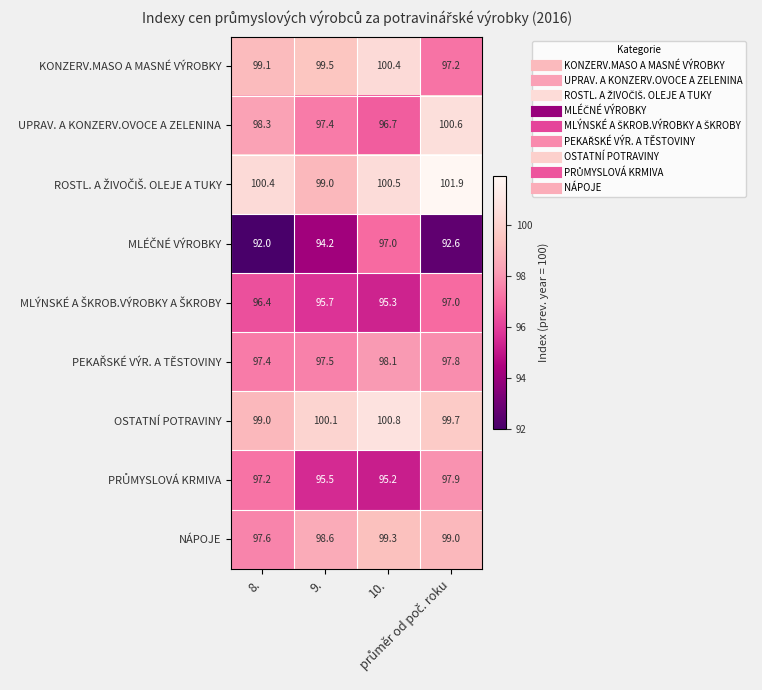

What is the difference between the maximum and minimum values in the NÁPOJE series?

1.7